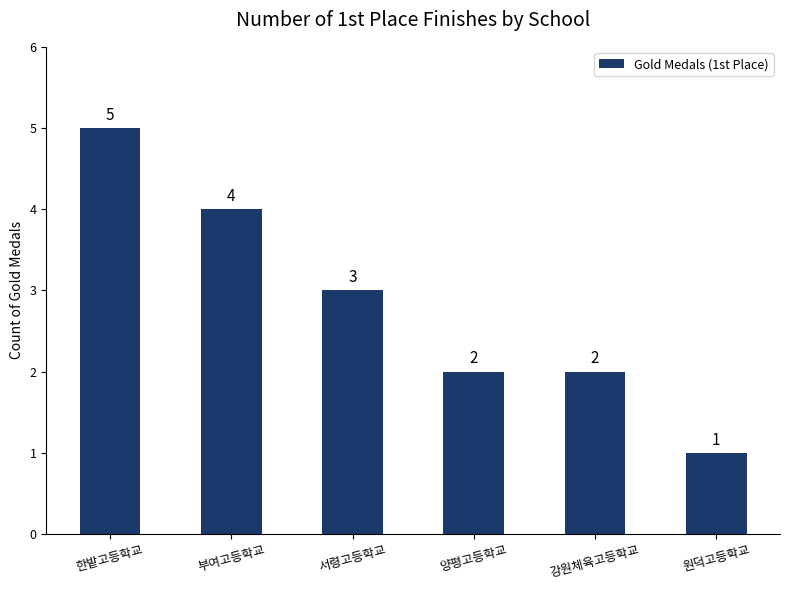

What is the value of the 5th bar from the left?

2